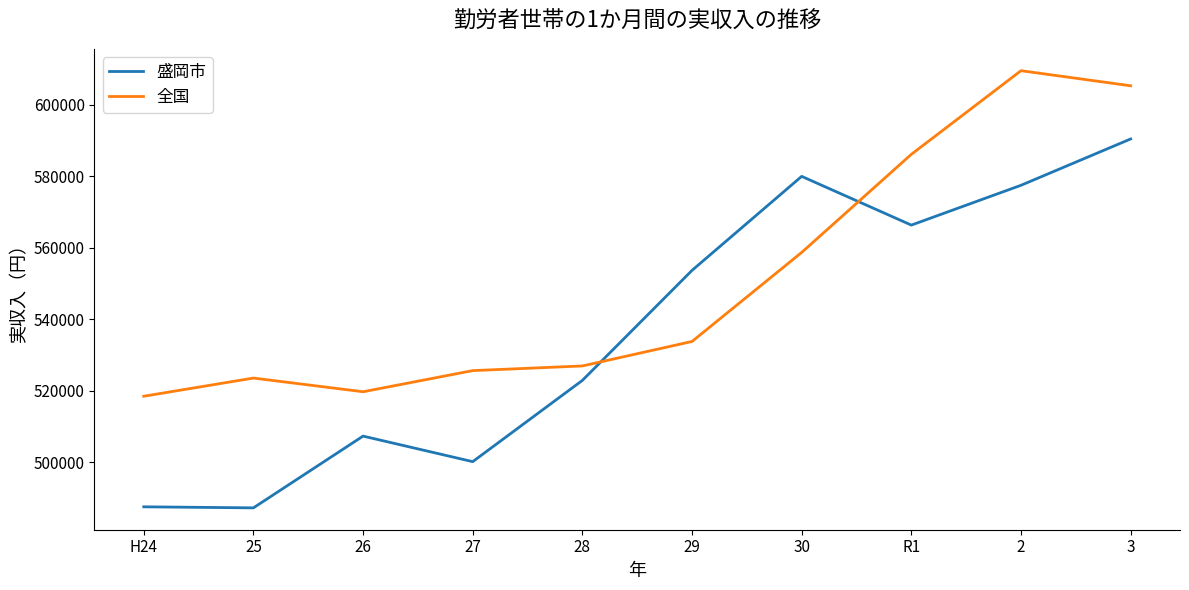

At 30, list the series in order from largest to smallest.

盛岡市, 全国